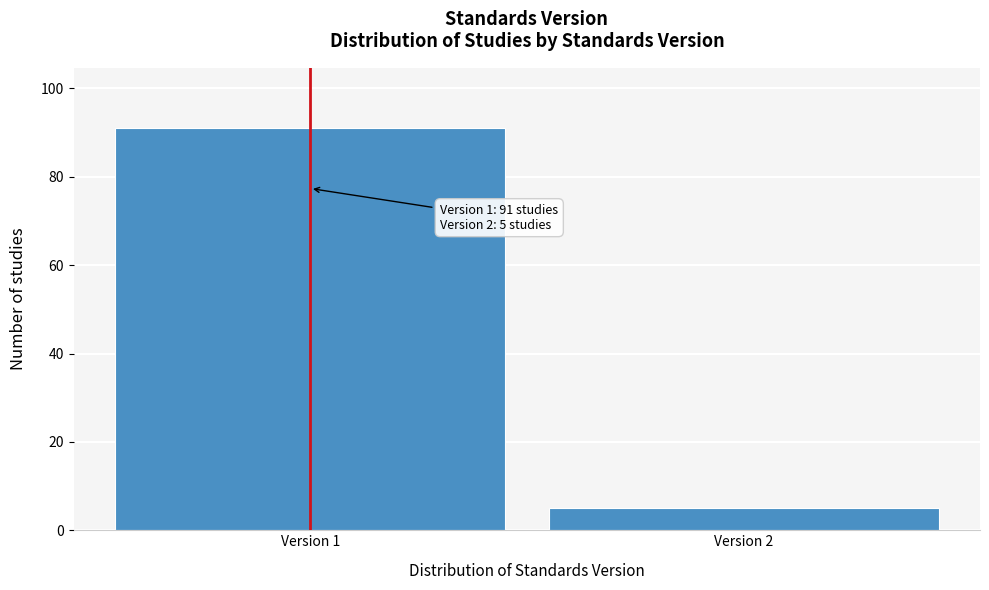

Reading left to right, list all the values displayed in this chart.

91	5